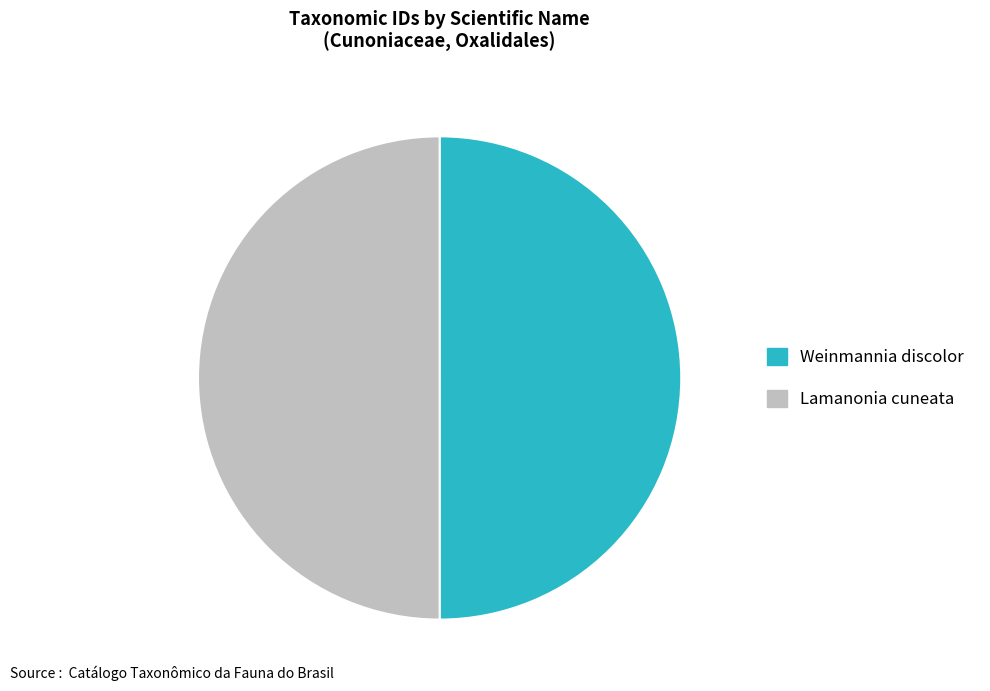

Combined, do Weinmannia discolor and Lamanonia cuneata account for over 50%?

Yes